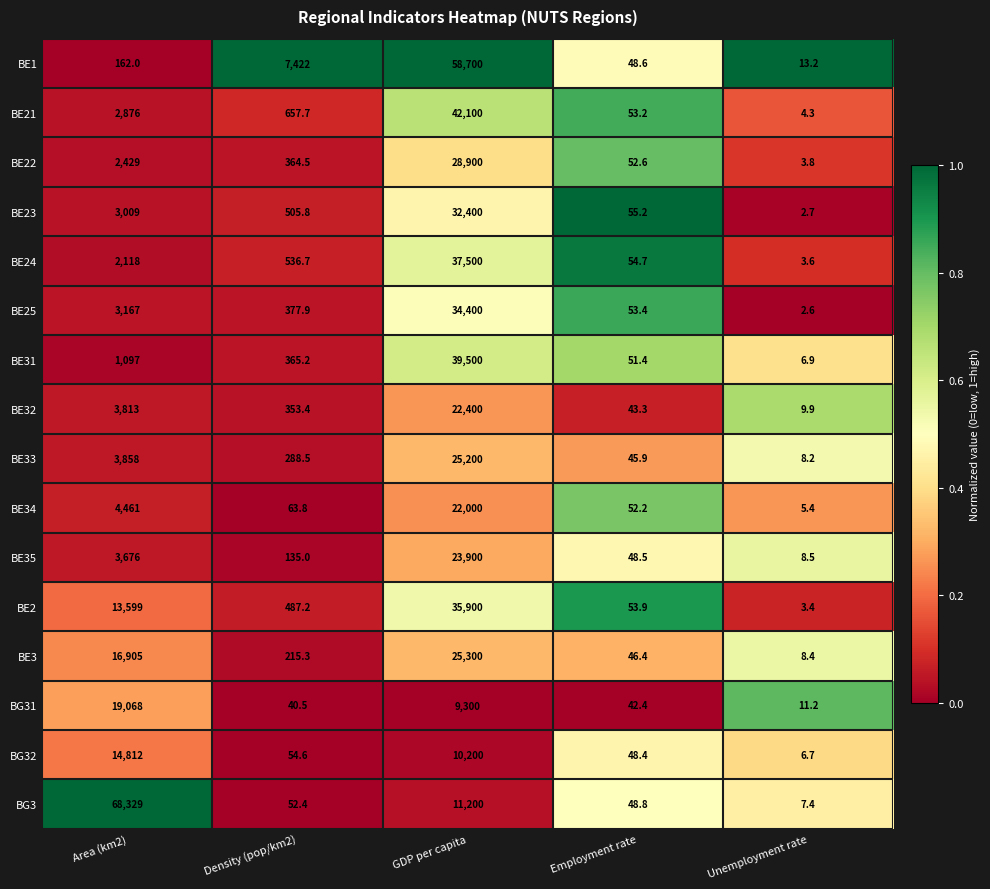

What is the difference between the second highest and minimum values in the BE35 series?

3667.5